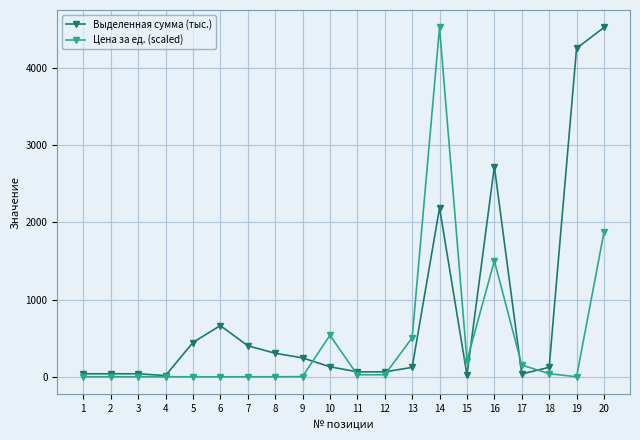

What are all the series names shown in the legend?

Выделенная сумма (тыс.), Цена за ед. (scaled)